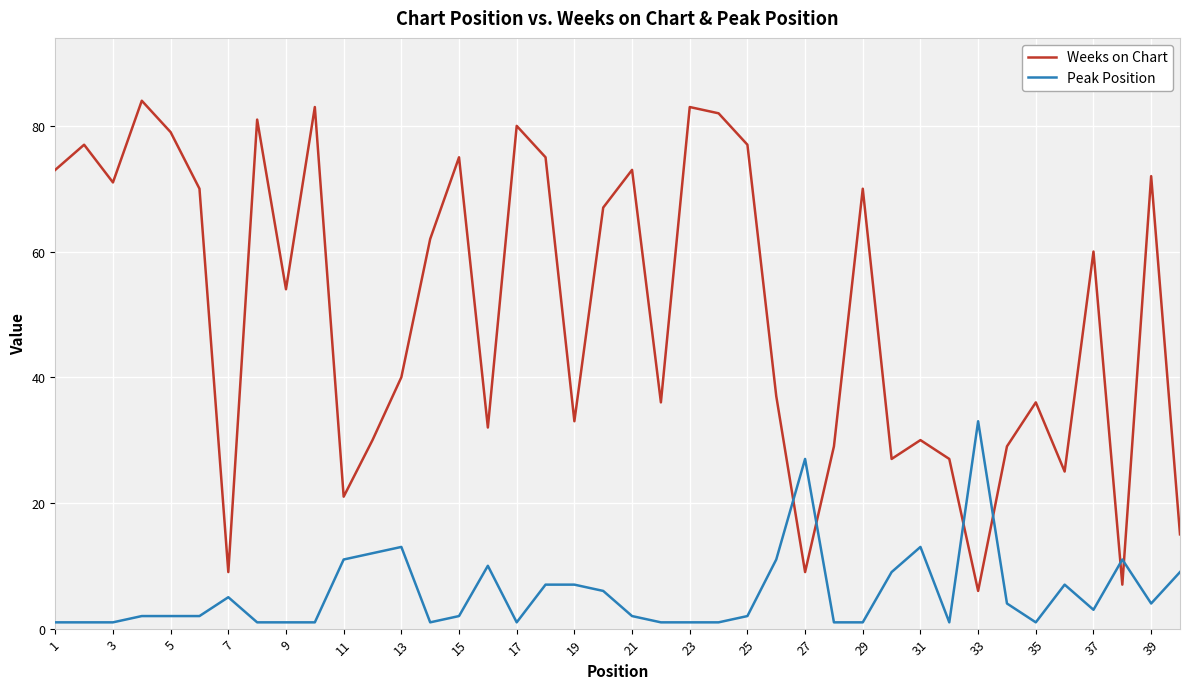

True or false: Peak Position has more than 0 points higher than both neighbors.

True